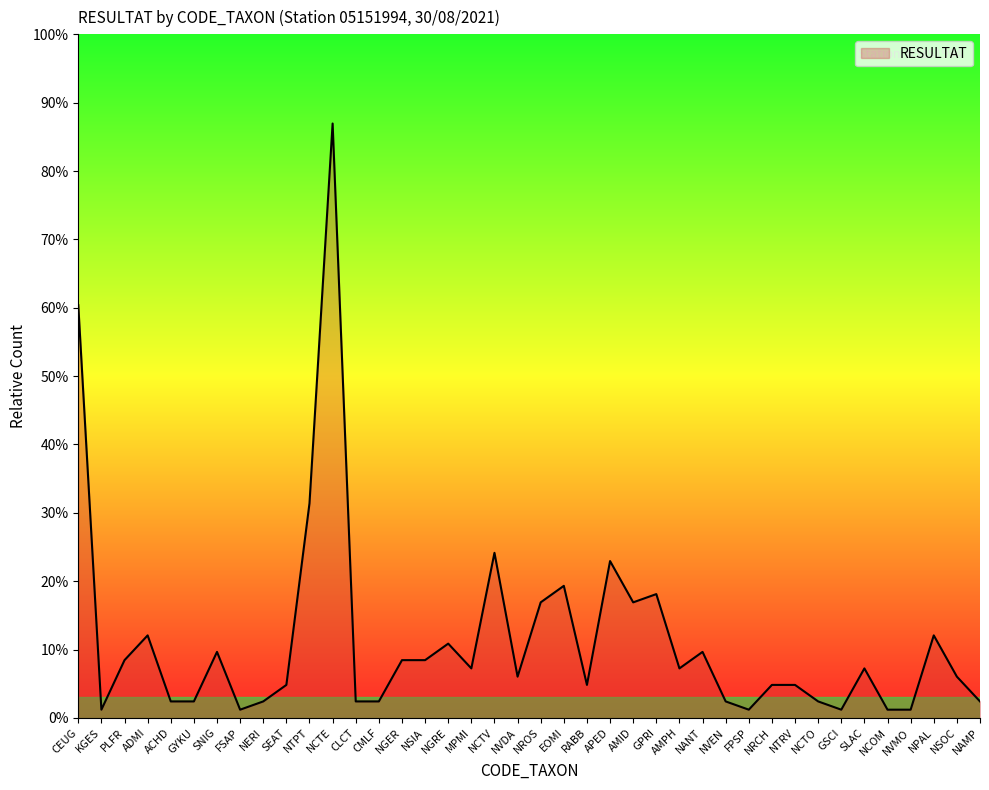

Is this an area chart (filled region under the line)?

Yes